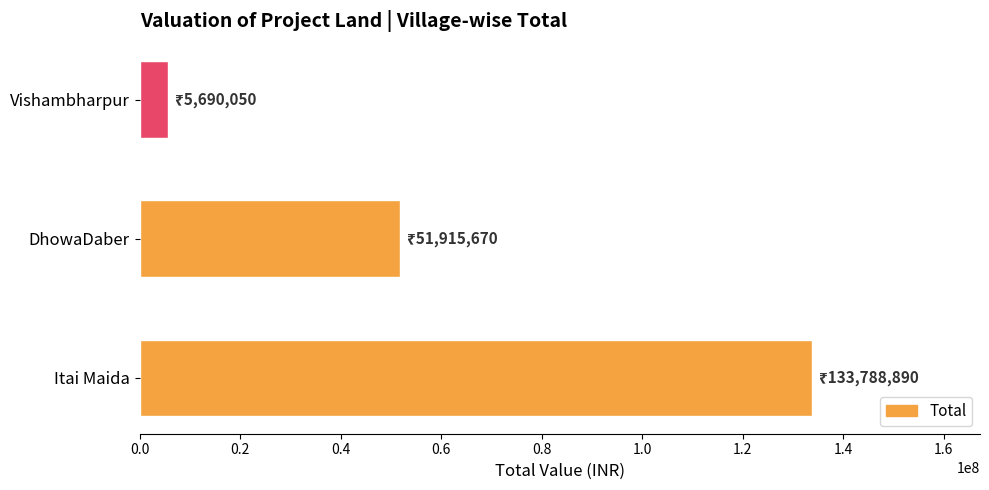

How many data points are above 51915670?

2